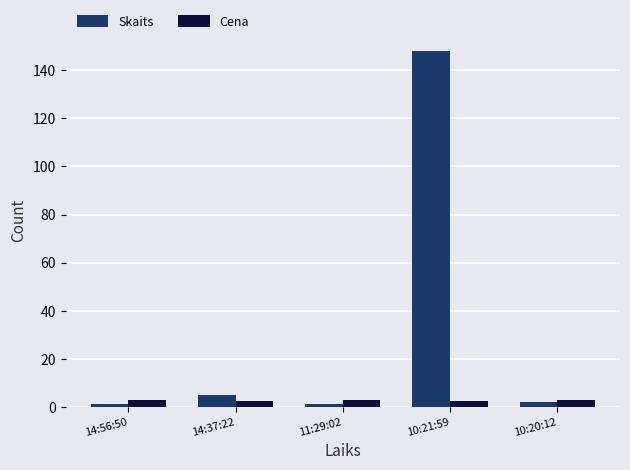

Reading left to right, transcribe all the data shown in this chart.

Skaits: 14:56:50=1.0	14:37:22=5.0	11:29:02=1.0	10:21:59=148.0	10:20:12=2.0
Cena: 14:56:50=2.6	14:37:22=2.6	11:29:02=2.6	10:21:59=2.6	10:20:12=2.6